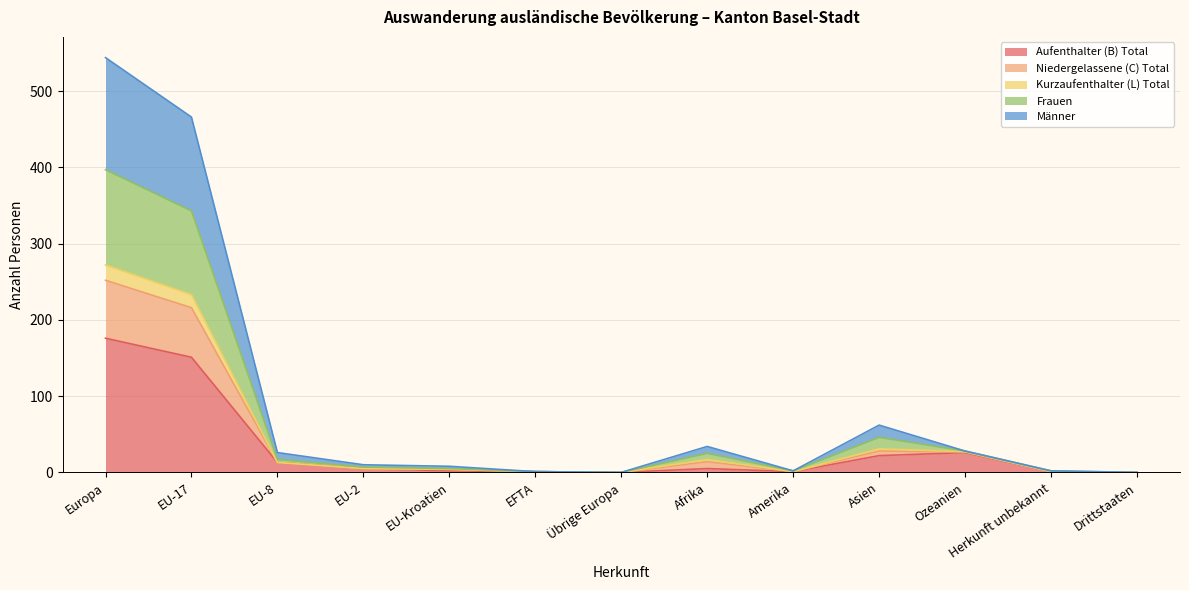

True or false: Aufenthalter (B) Total has a value of 26 at Ozeanien.

True